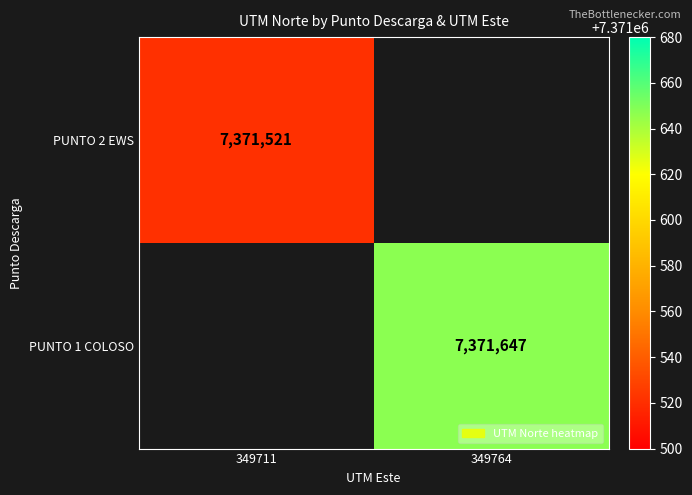

Is the value of PUNTO 1 COLOSO at 349764 greater than the value of PUNTO 2 EWS at 349711?

Yes